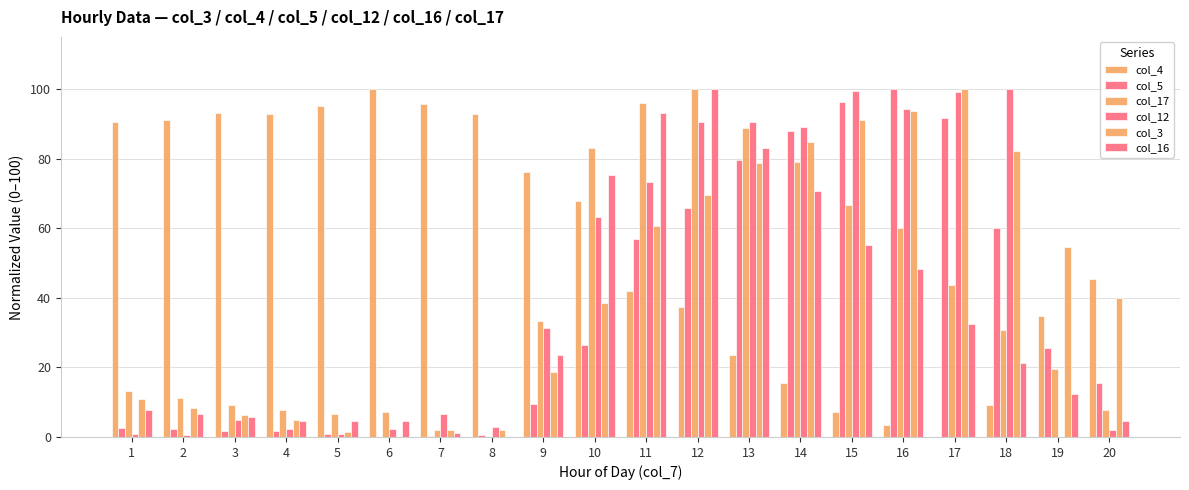

How many values in the col_17 series exceed 30?

10